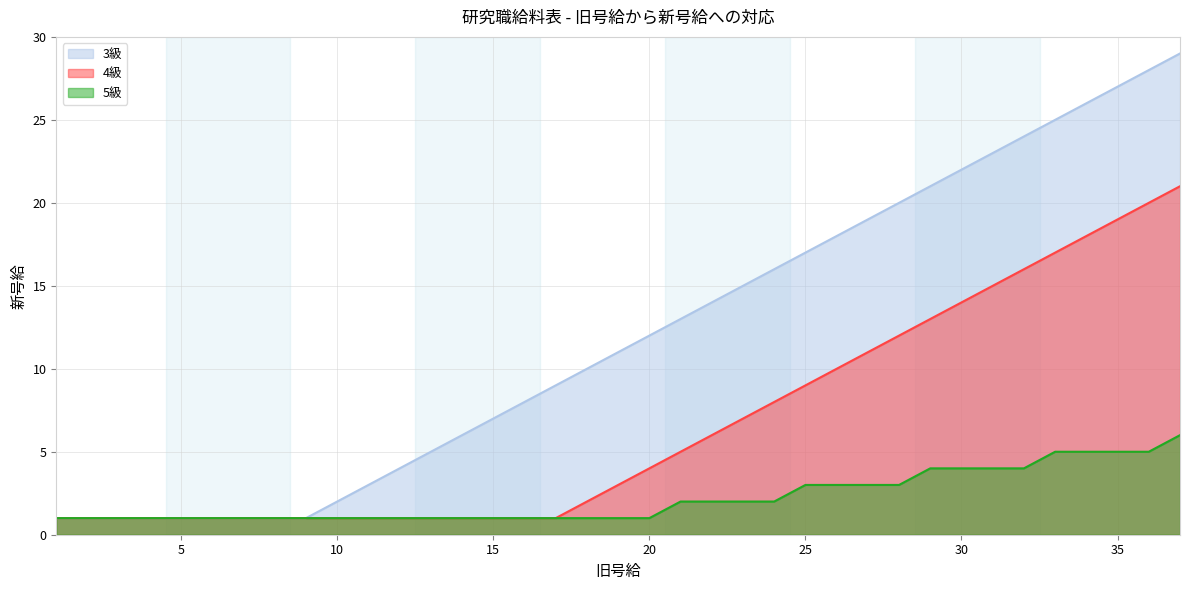

How many data points in 4級 are above 3?

18